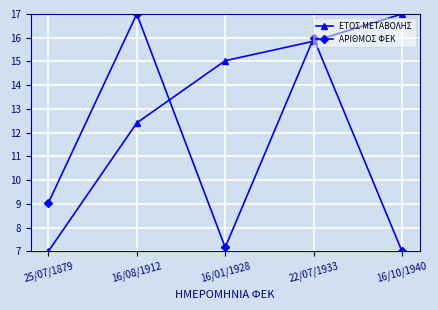

Between 16/01/1928 and 16/10/1940, which series saw the biggest shift?

ΕΤΟΣ ΜΕΤΑΒΟΛΗΣ